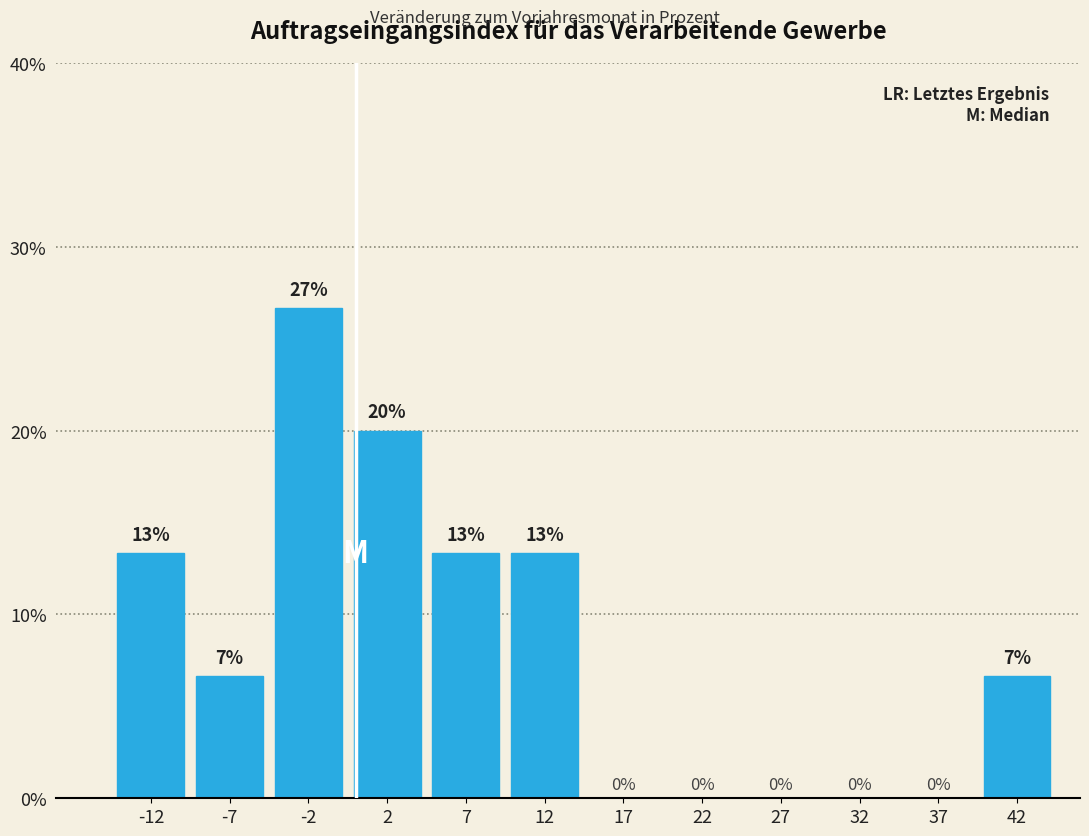

Over which range of the x-axis is the bar tallest?

-5 to 0